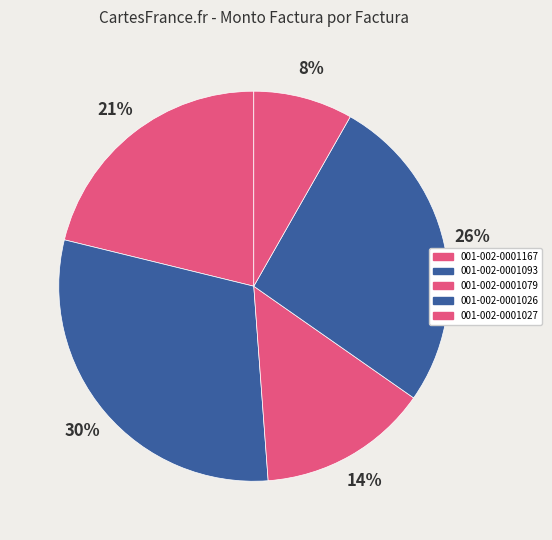

True or false: 001-002-0001167 accounts for 21% of the total.

True